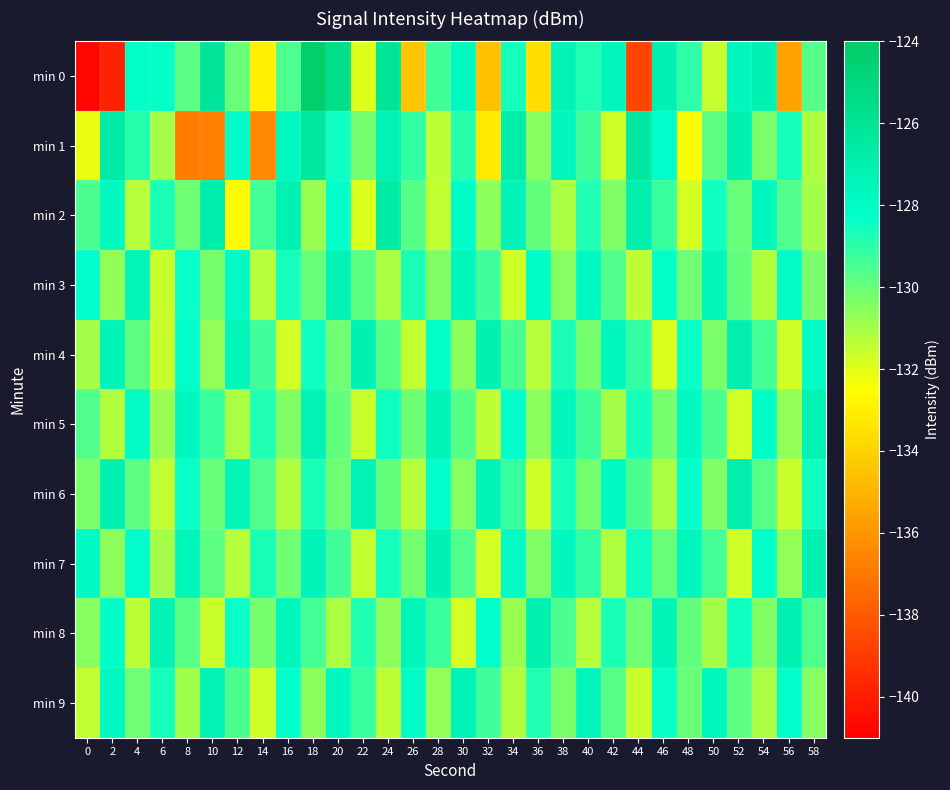

Between 0 and 2, which series saw the biggest shift?

min 1